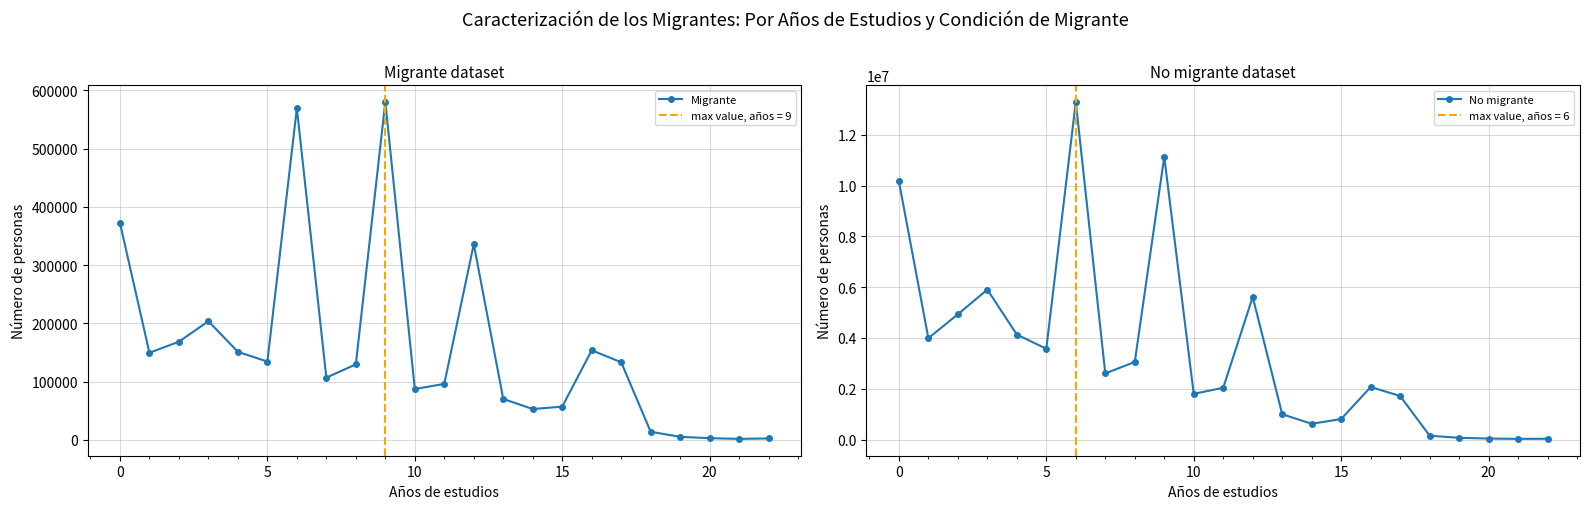

Which series has the largest total across all categories?

No migrante